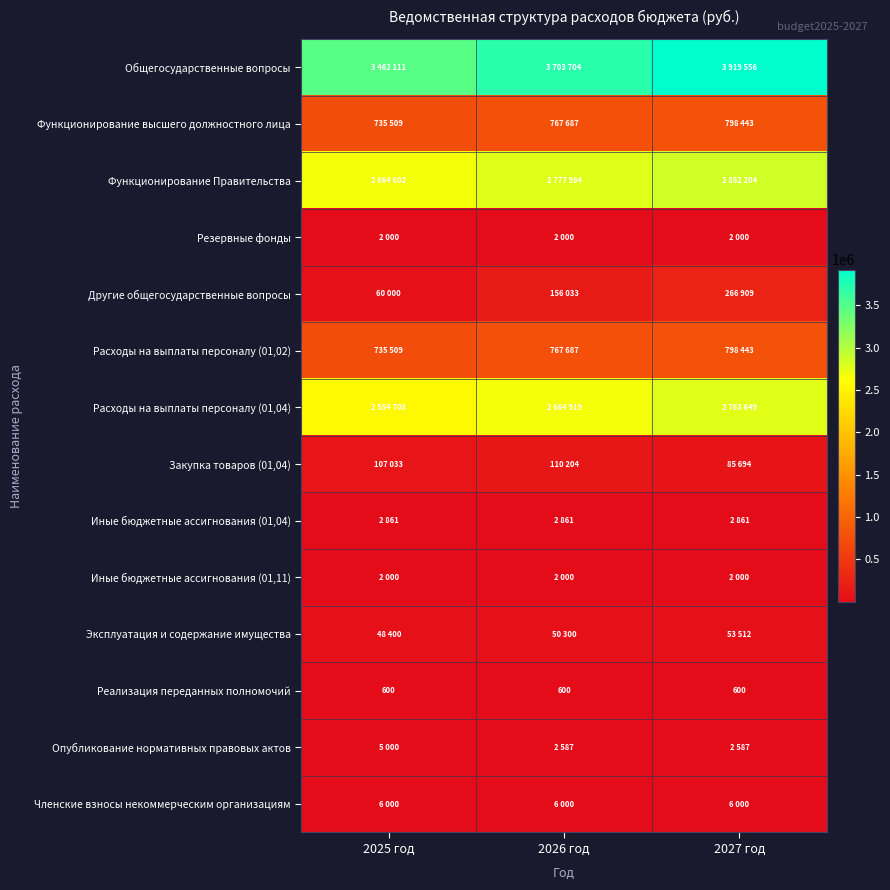

The Функционирование высшего должностного лица series shows 735509 at 2025 год. True or false?

True